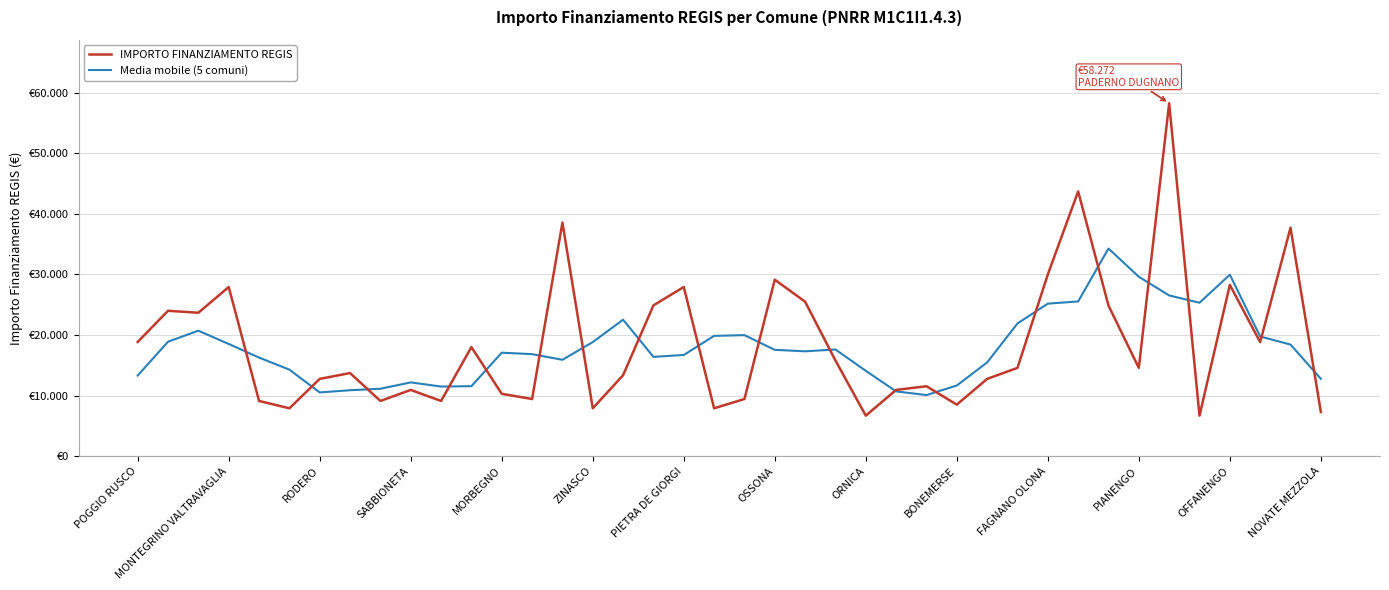

Reading left to right, extract all data points from this chart.

IMPORTO FINANZIAMENTO REGIS: 18854.0	23996.0	23673.0	27922.0	9105.0	7891.0	12747.0	13712.0	9105.0	10926.0	9105.0	17997.0	10284.0	9427.0	38565.0	7891.0	13354.0	24887.0	27922.0	7891.0	9427.0	29136.0	25494.0	15782.0	6677.0	10926.0	11533.0	8498.0	12747.0	14568.0	29995.0	43707.0	24853.0	14568.0	58272.0	6677.0	28281.0	18817.0	37708.0	7284.0
Media mobile (5 comuni): 13304.6	18889.0	20710.0	18517.4	16267.6	14275.4	10512.0	10876.2	11119.0	12169.0	11483.4	11547.8	17075.6	16832.8	15904.2	18824.8	22523.8	16389.0	16696.2	19852.6	19974.0	17546.0	17303.2	17603.0	14082.4	10683.2	10076.2	11654.4	15468.2	21903.0	25174.0	25538.2	34279.0	29615.4	26530.2	25323.0	29951.0	19753.4	18418.0	12761.8